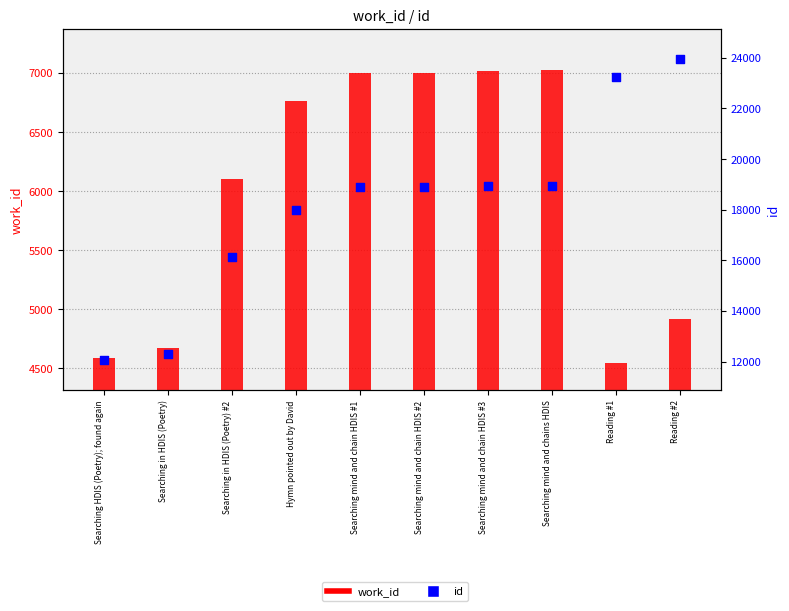

Is the value of work_id at Hymn pointed out by David greater than the value of id at Searching in HDIS (Poetry) #2?

No